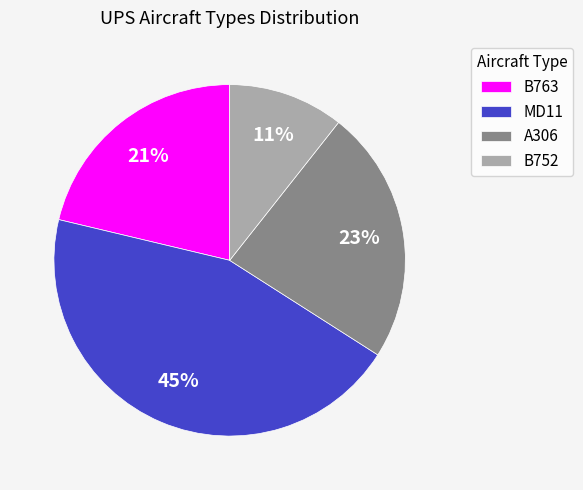

True or false: A306 accounts for 9% of the total.

False